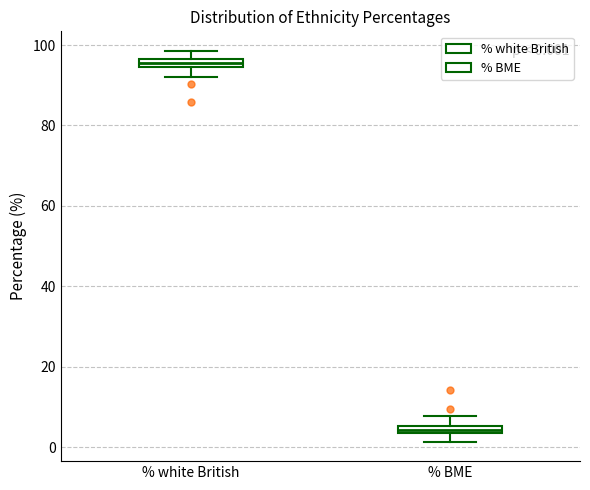

Which box has the highest median line?

% white British